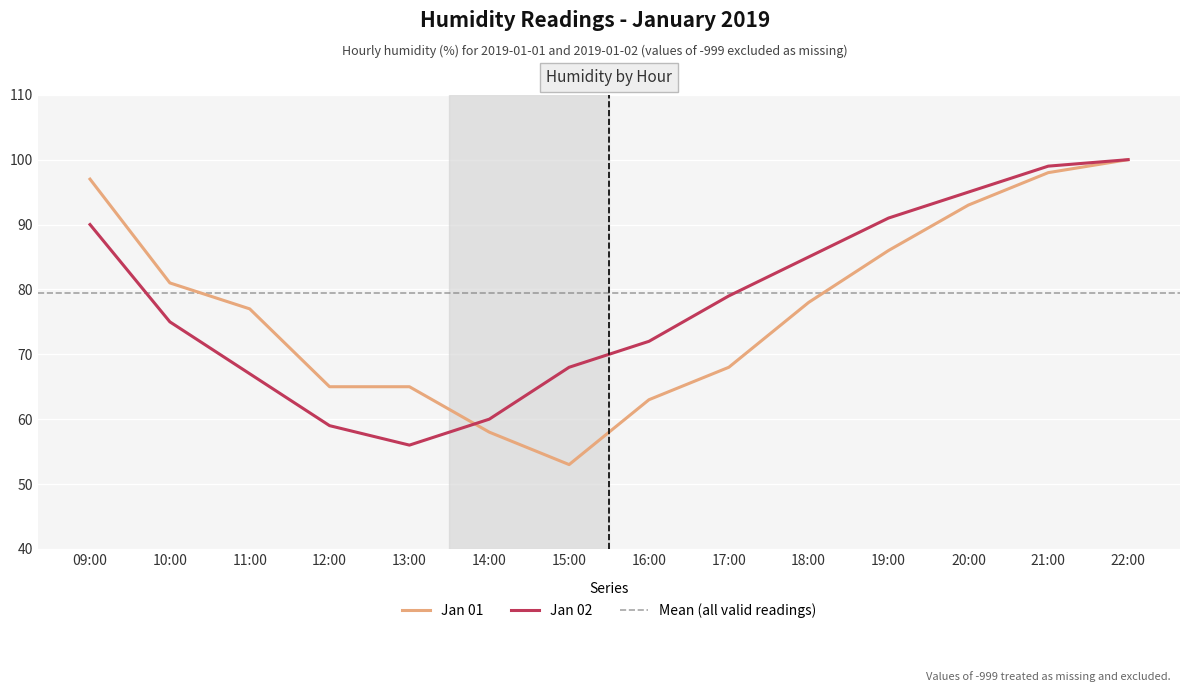

What is the label of the 12th point from the right?

11:00